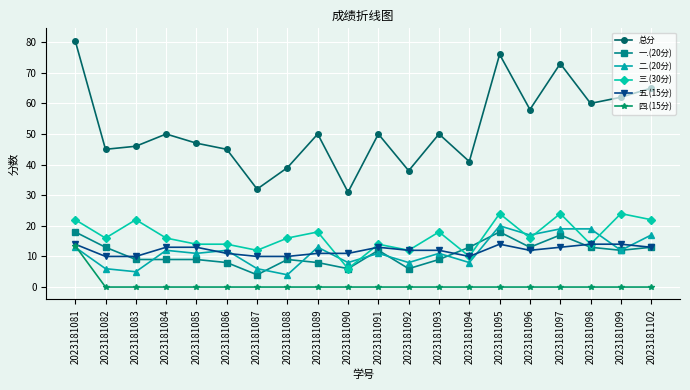

What is the total value across all series at 2023181085?

94.0